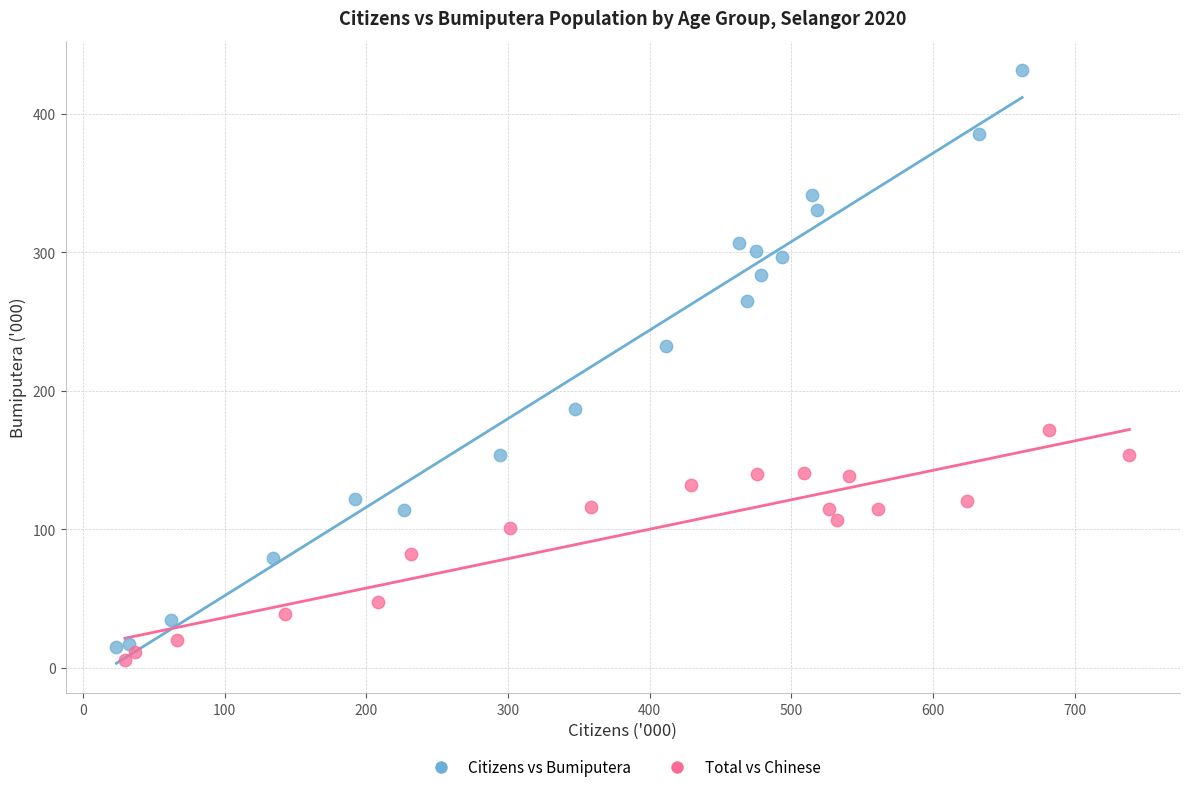

Which series has the widest spread of Y values?

Citizens vs Bumiputera